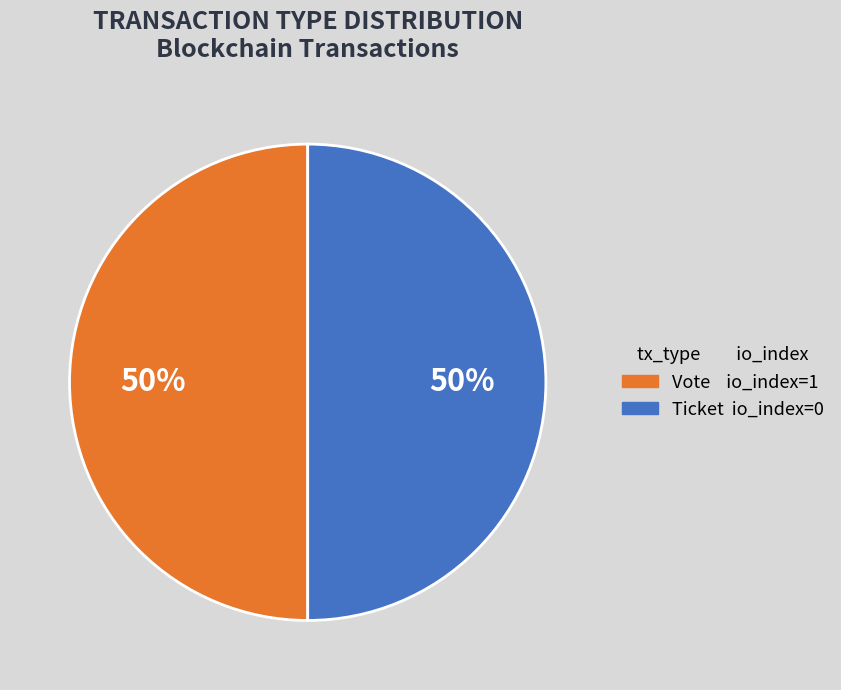

To the nearest percent, what is the average slice percentage?

50%